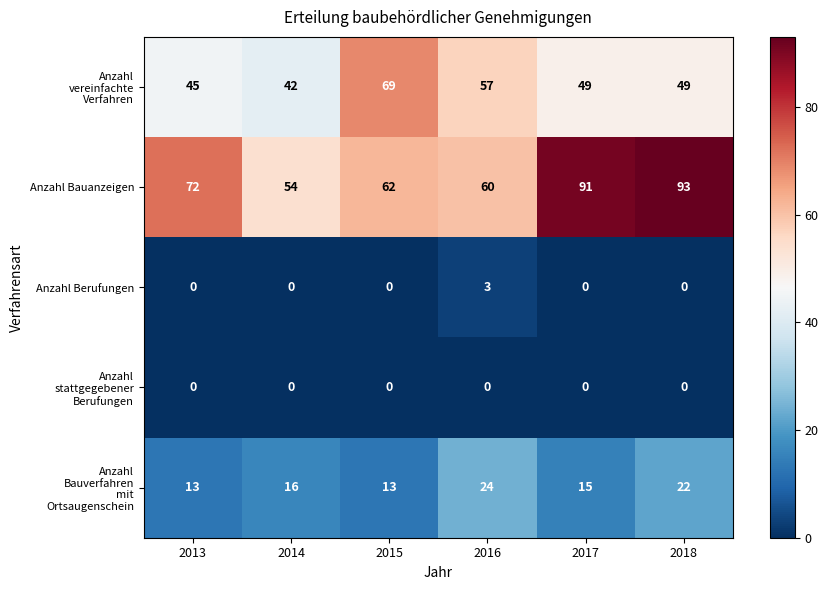

How many values in the Anzahl Berufungen series exceed 0?

1